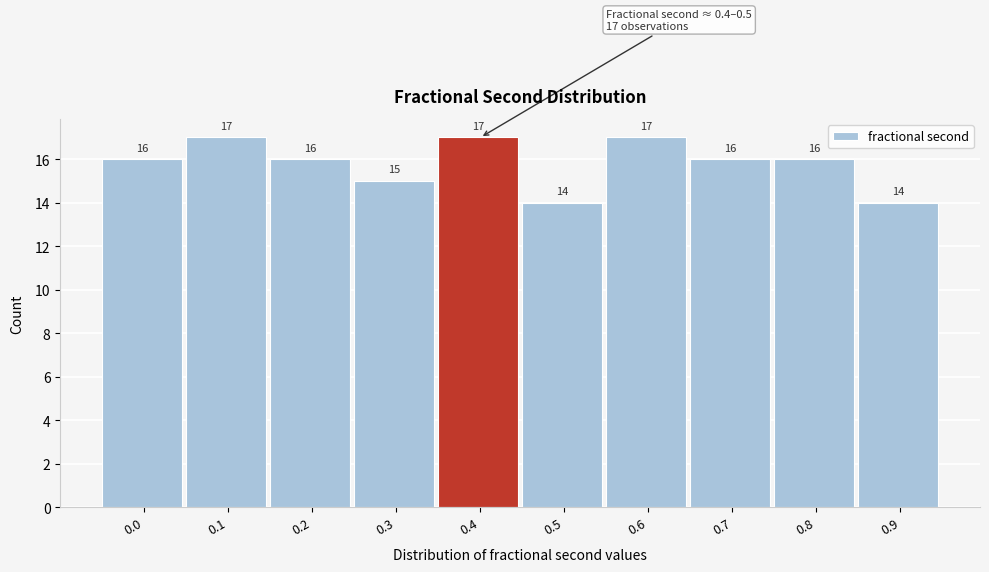

Reading left to right, extract all data points from this chart.

0.0=16	0.1=17	0.2=16	0.3=15	0.4=17	0.5=14	0.6=17	0.7=16	0.8=16	0.9=14